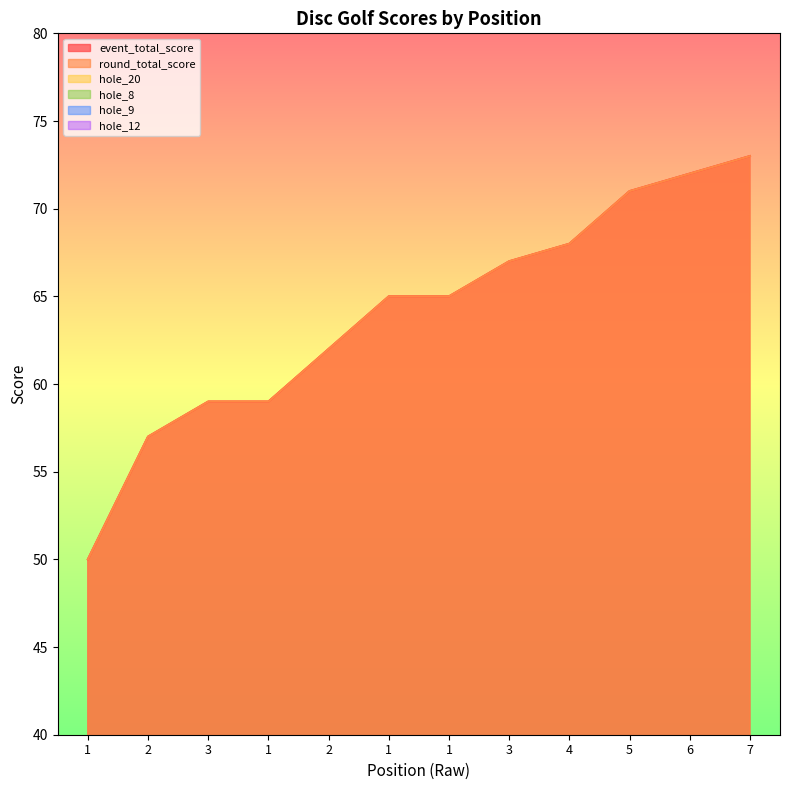

At which category does the chart reach its minimum across all series?

3